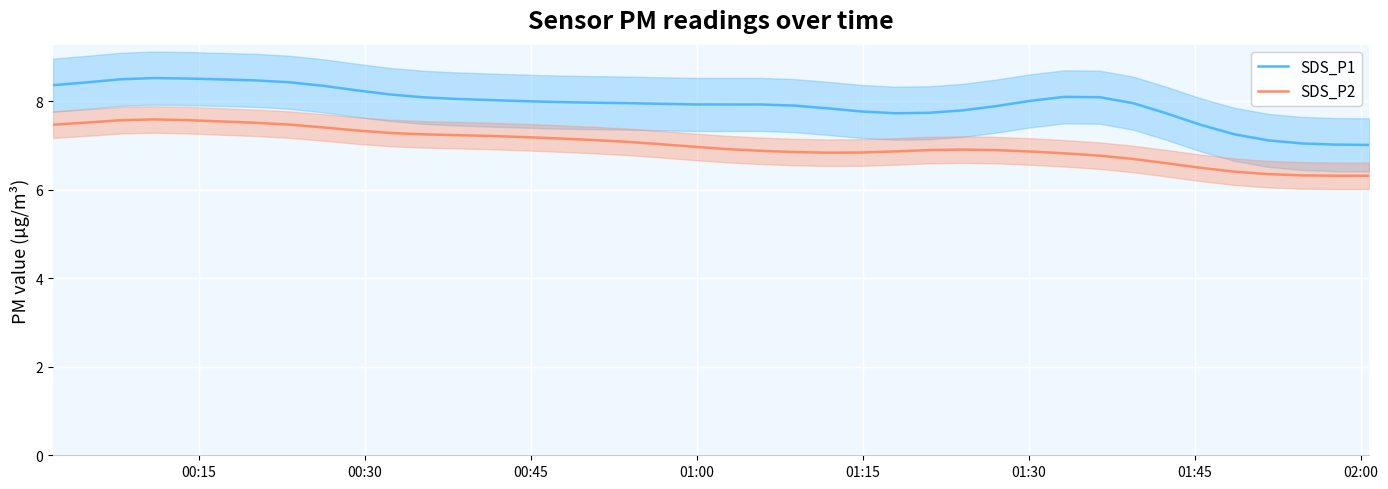

True or false: SDS_P2 and SDS_P1 cross at least once.

False